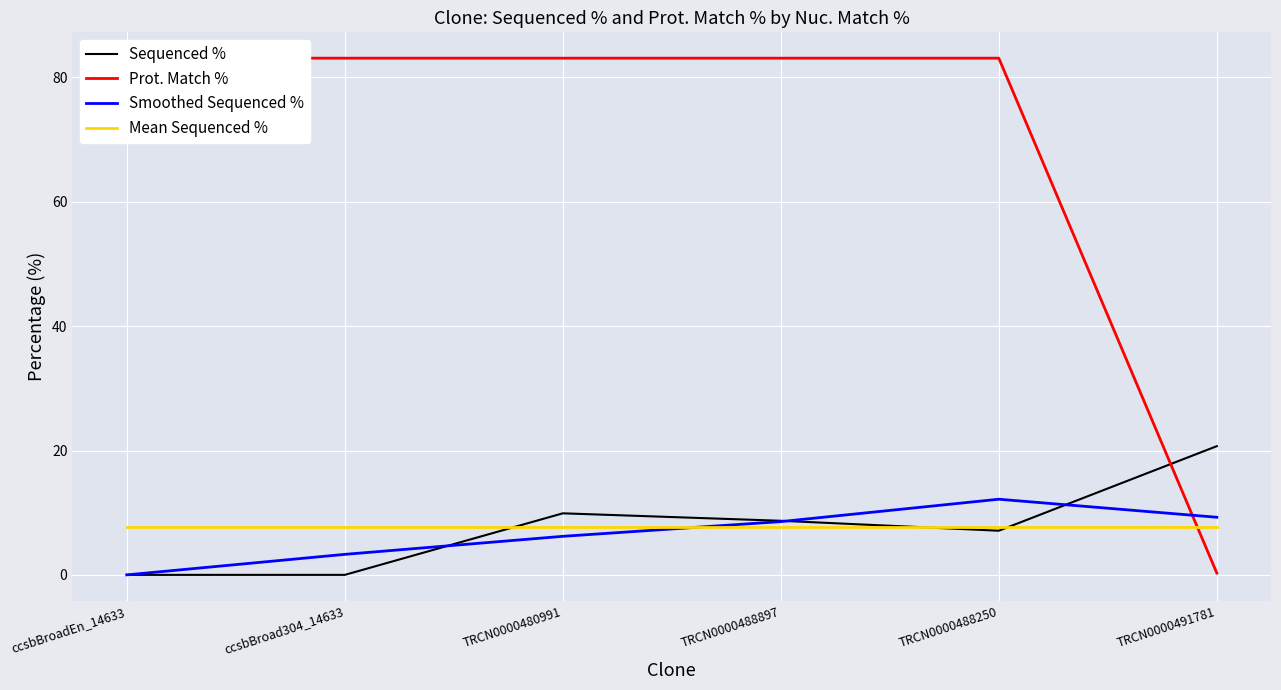

Which series changed the most between ccsbBroad304_14633 and TRCN0000488897?

Sequenced %